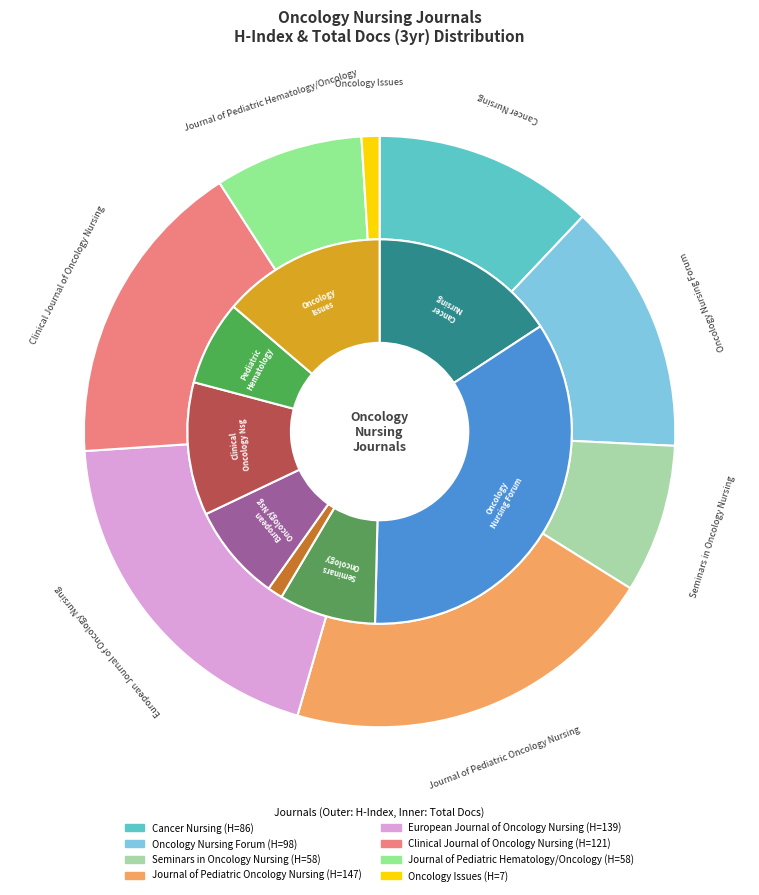

True or false: Clinical Journal of Oncology Nursing accounts for 30% of the total.

False